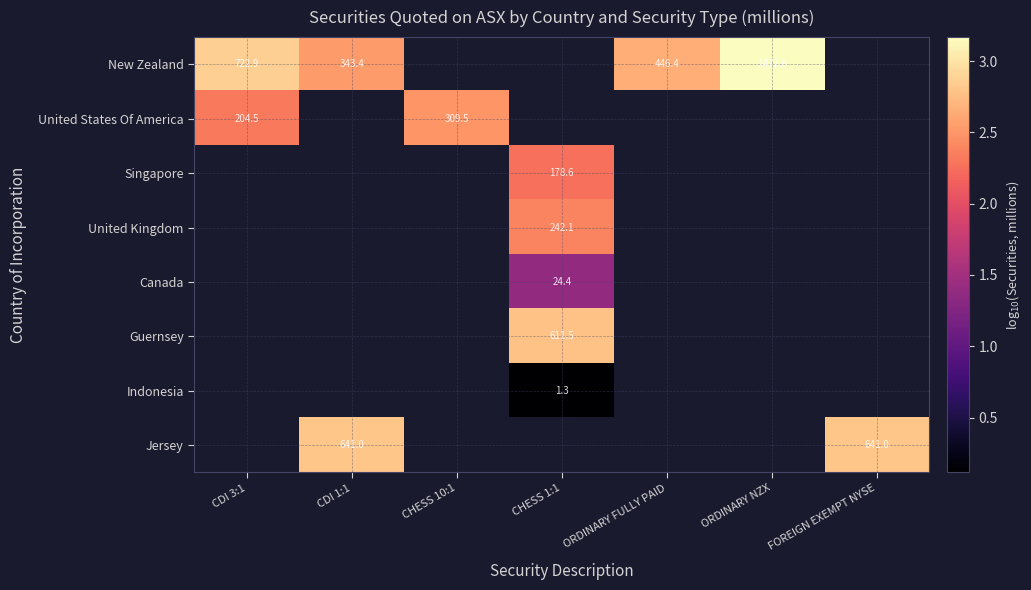

At which label does New Zealand reach its minimum?

CDI 1:1